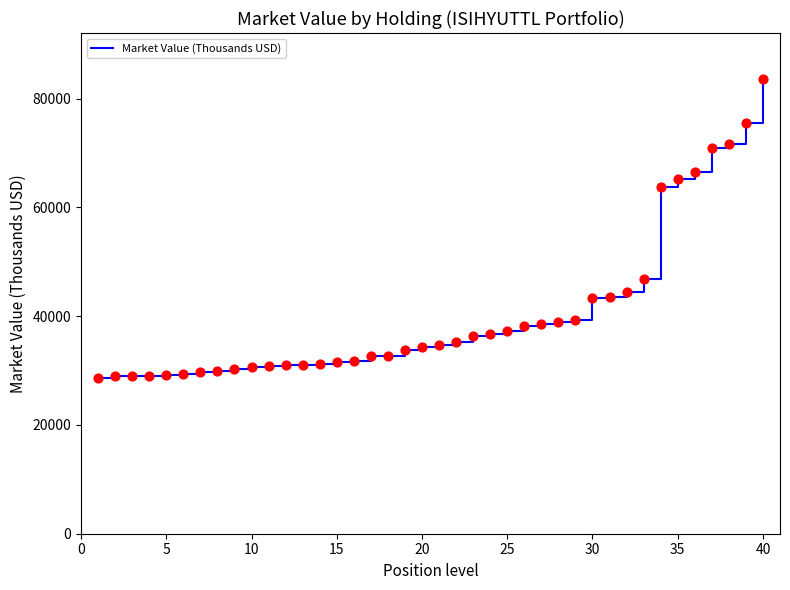

What is the difference between the maximum and minimum values?

55096